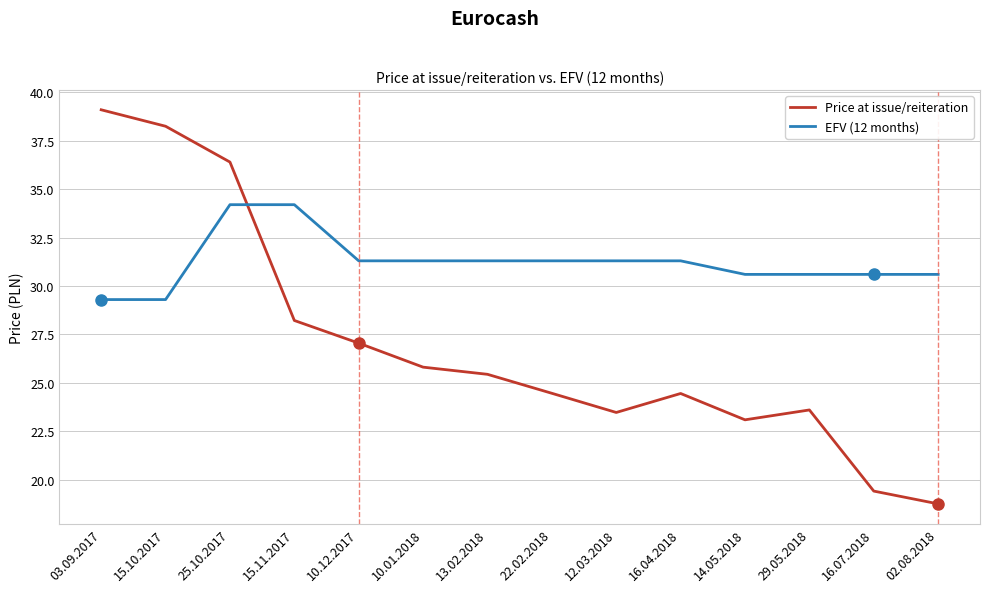

How many lines are shown in the chart?

2